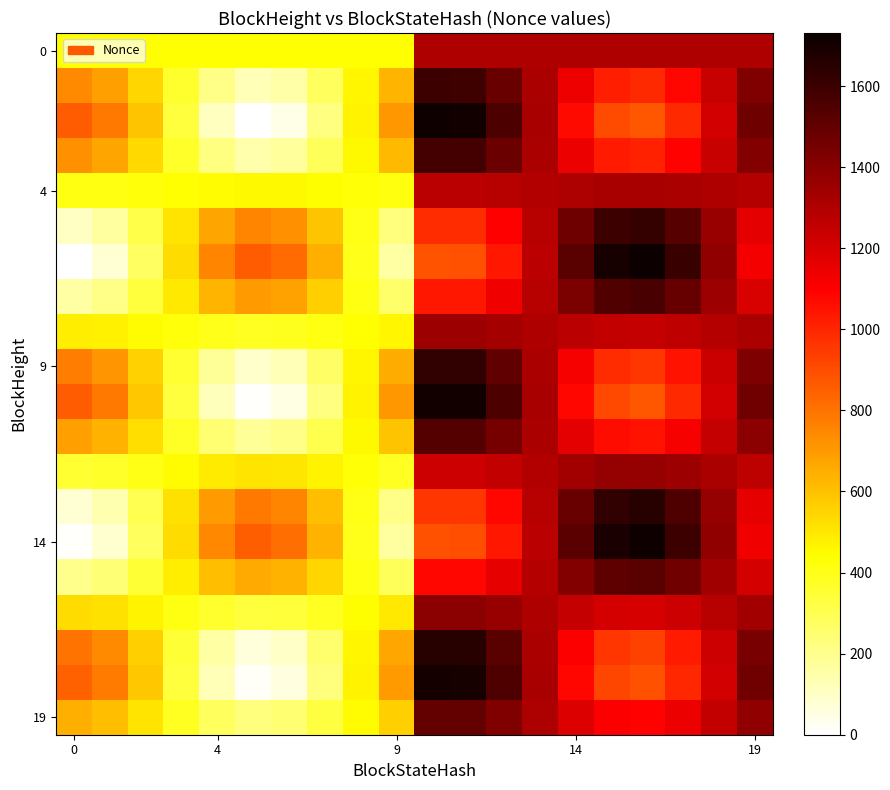

At which category is the sum across all series the highest?

10